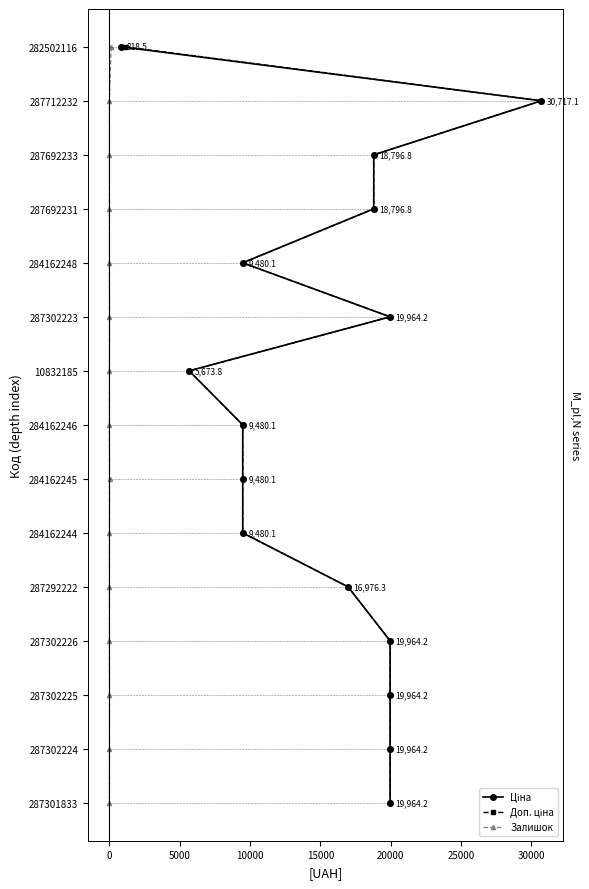

What are all the series names shown in the legend?

Ціна, Доп. ціна, Залишок